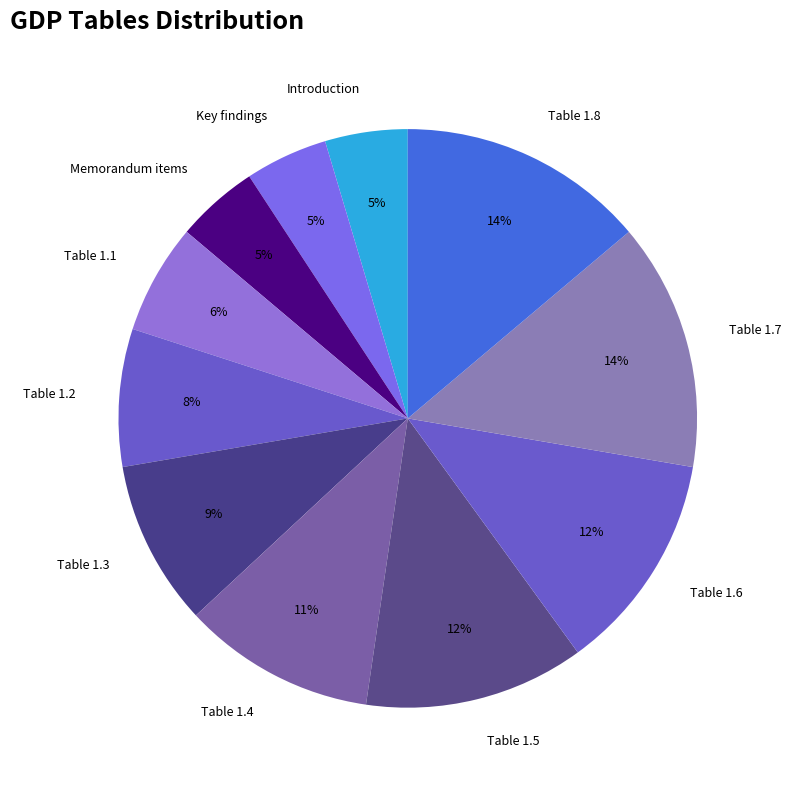

To the nearest percent, what percentage of the pie is Table 1.7?

14%